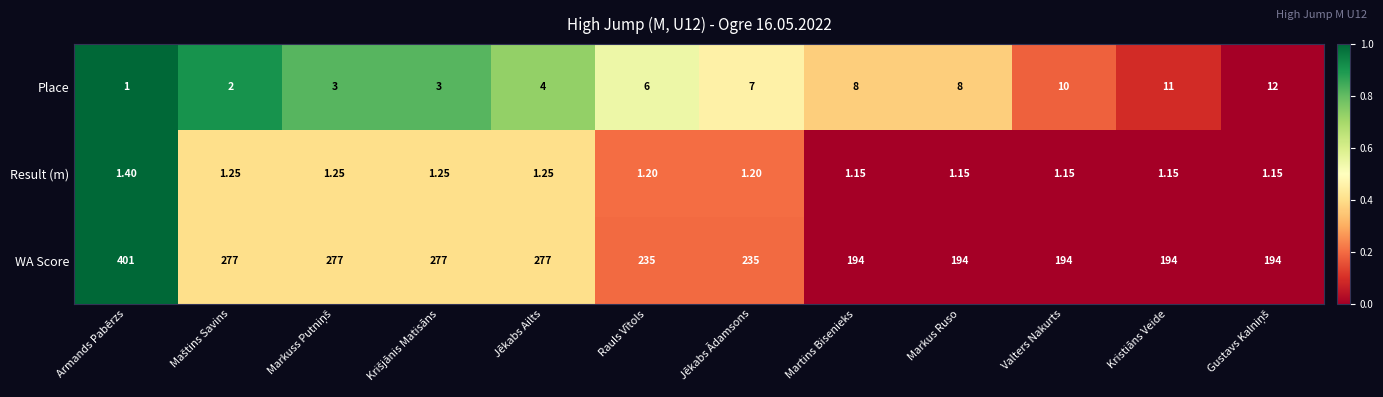

At Kristiāns Veide, list the series in order from largest to smallest.

WA Score, Place, Result (m)